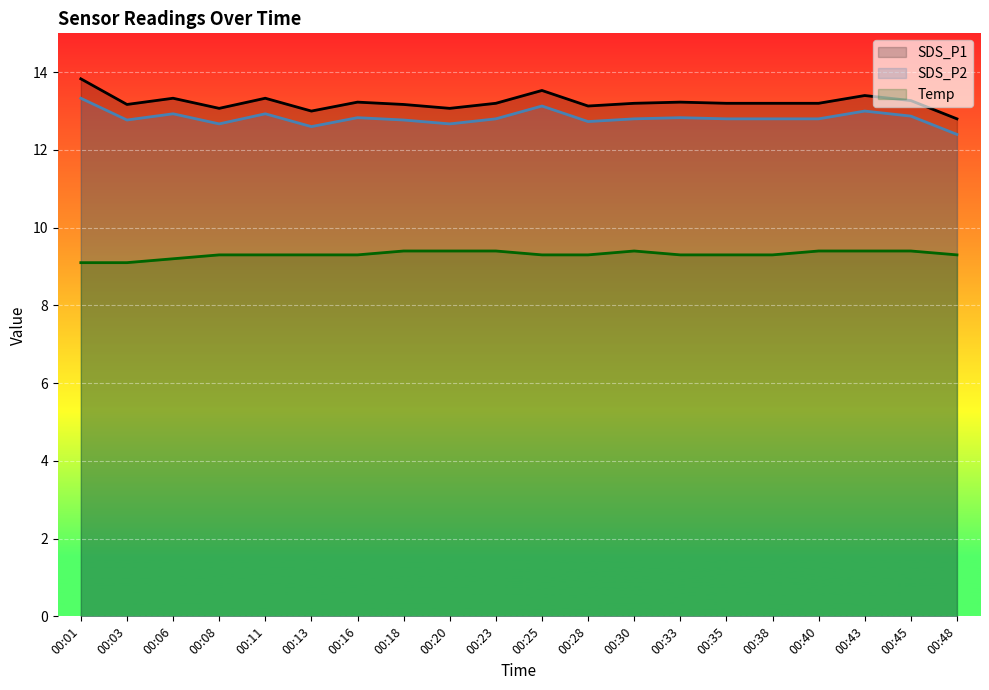

How many data points in SDS_P1 are less than 13?

1